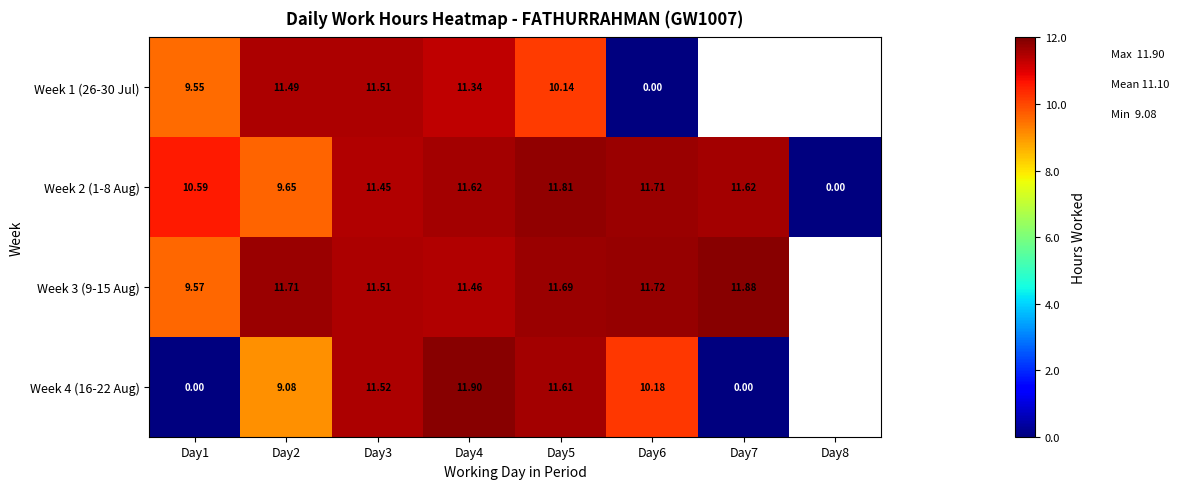

Rank the series at Day6 from lowest to highest value.

Week 1 (26-30 Jul), Week 4 (16-22 Aug), Week 2 (1-8 Aug), Week 3 (9-15 Aug)